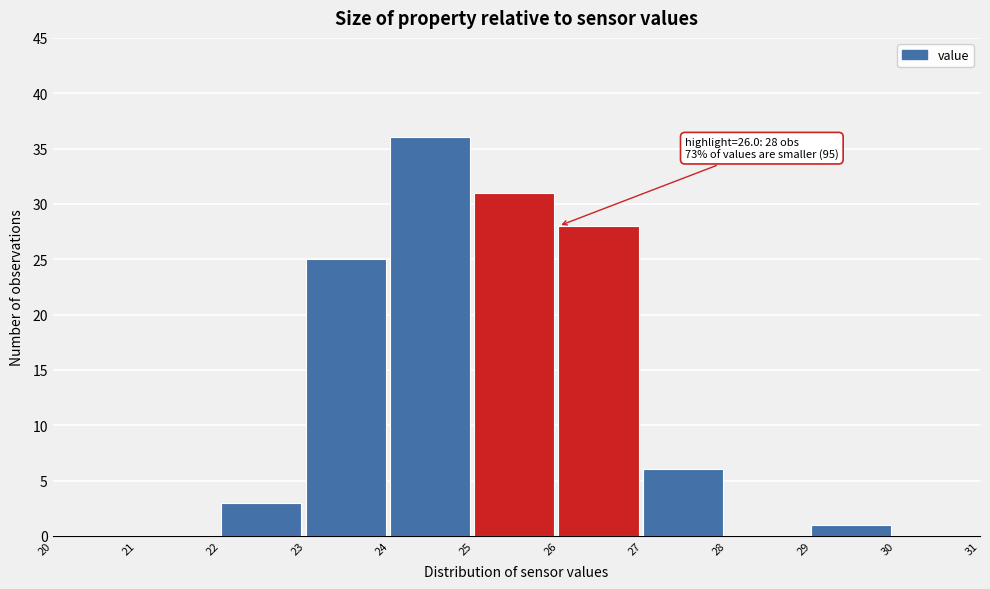

Which range on the x-axis has the tallest bar?

24 to 25